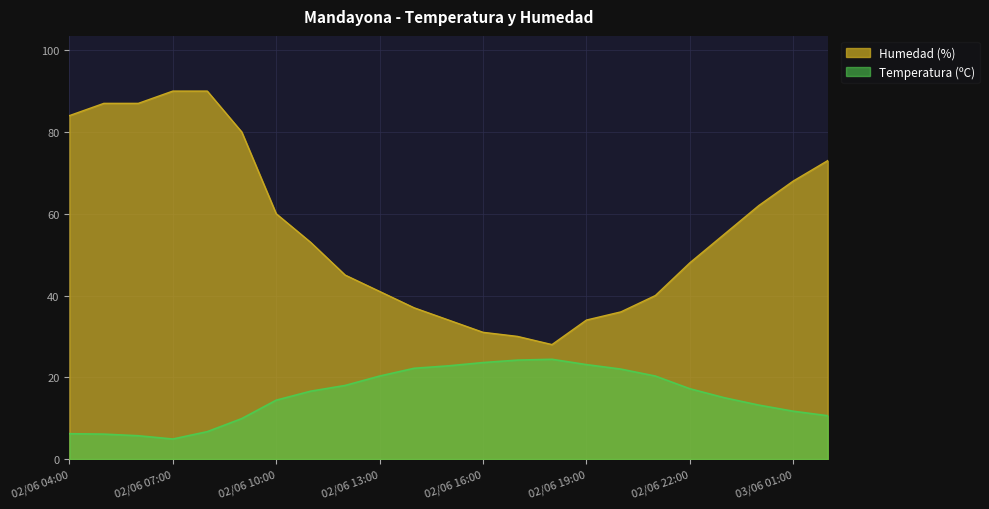

List the labels in order of Humedad (%) value, largest first.

02/06 07:00, 02/06 08:00, 02/06 05:00, 02/06 06:00, 02/06 04:00, 02/06 09:00, 03/06 02:00, 03/06 01:00, 03/06 00:00, 02/06 10:00, 02/06 23:00, 02/06 11:00, 02/06 22:00, 02/06 12:00, 02/06 13:00, 02/06 21:00, 02/06 14:00, 02/06 20:00, 02/06 15:00, 02/06 19:00, 02/06 16:00, 02/06 17:00, 02/06 18:00